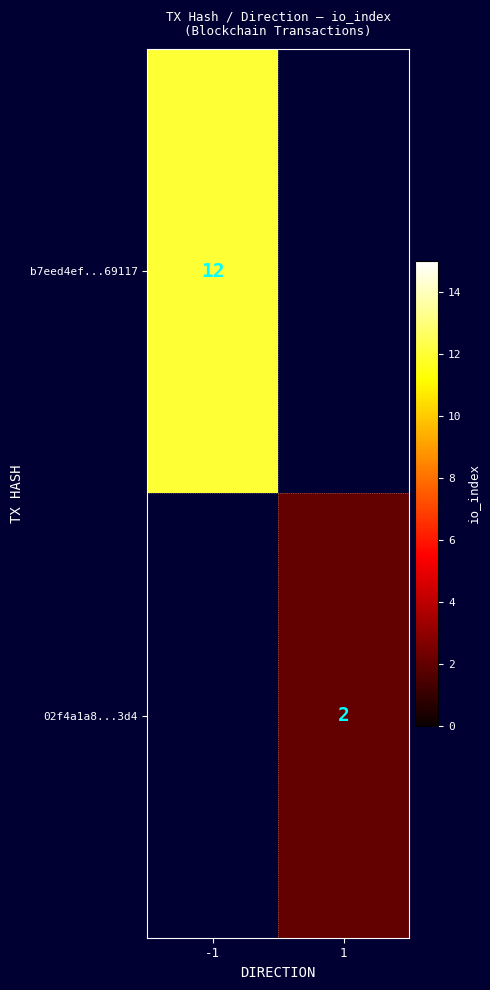

Is it true that 02f4a1a8...3d4 equals 2 at 1?

True